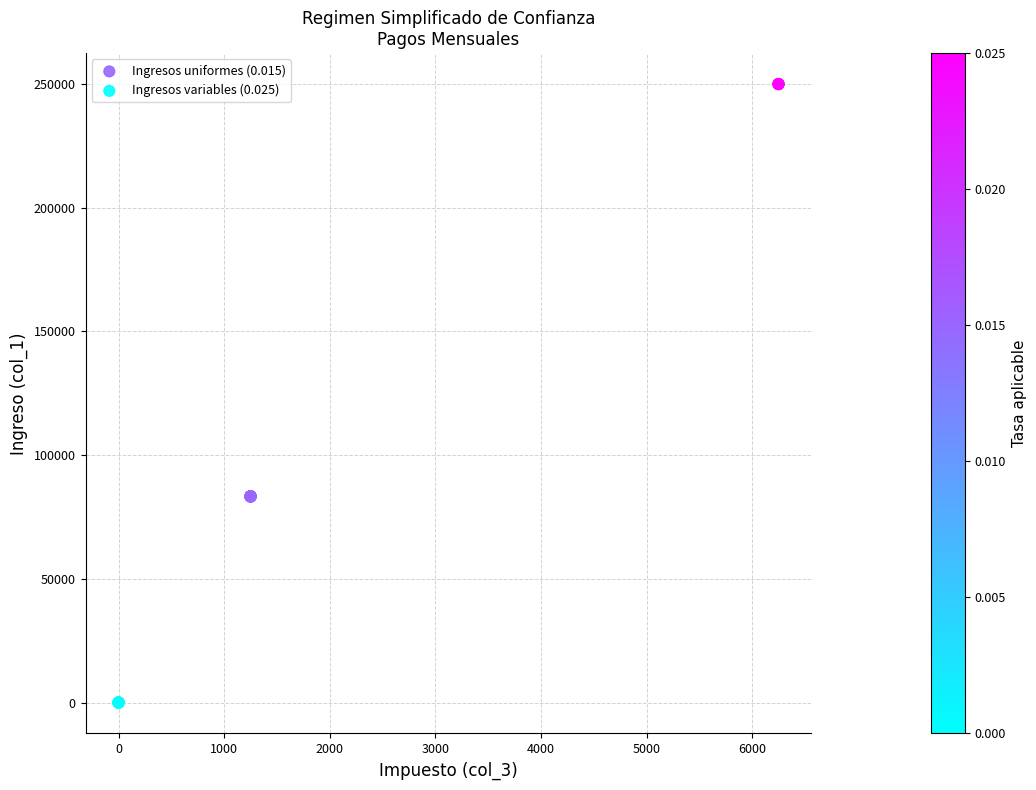

Which series reaches the minimum Y coordinate?

Ingresos variables (0.025)